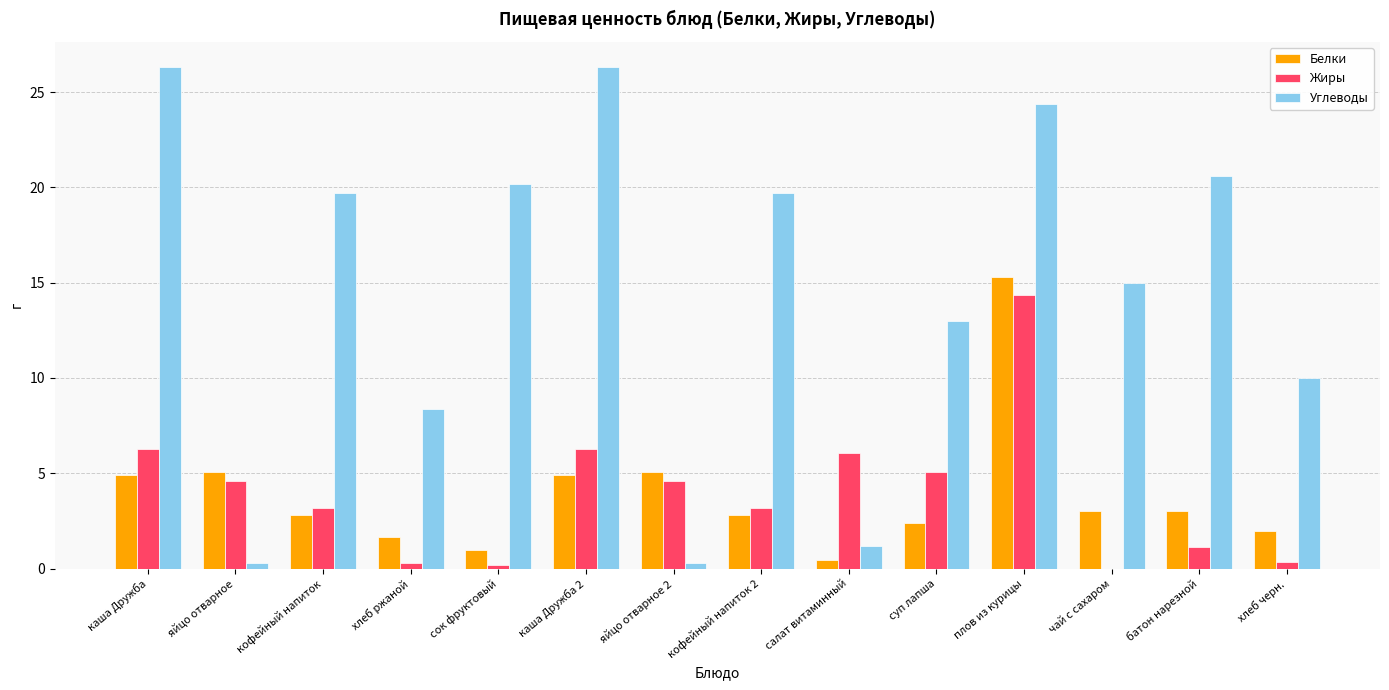

True or false: Углеводы has a value of 10.0 at хлеб черн..

True